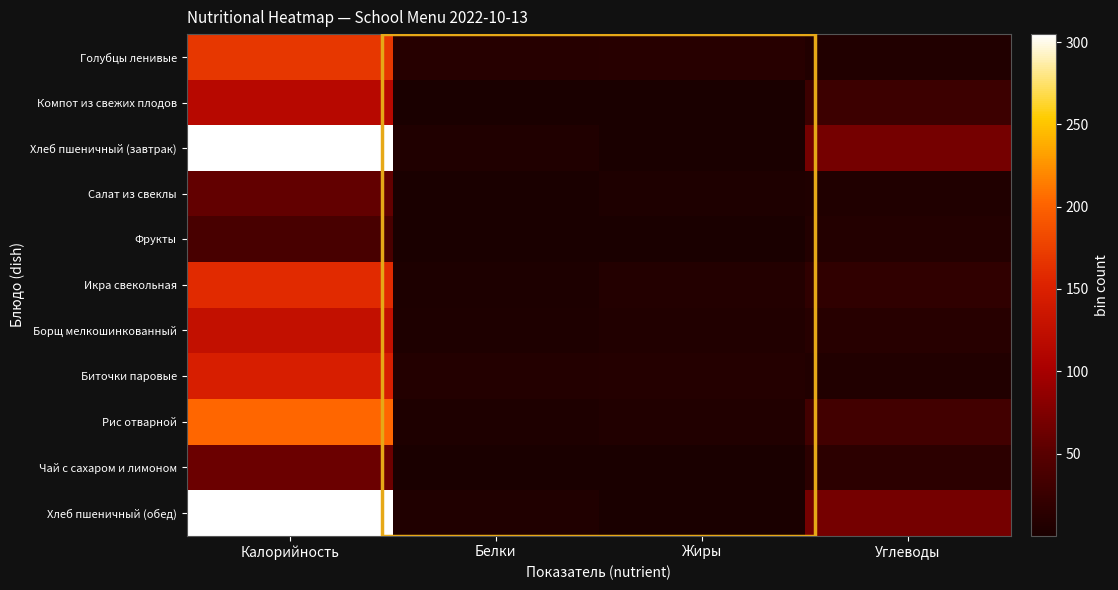

What is the total value across all series at Жиры?

46.4